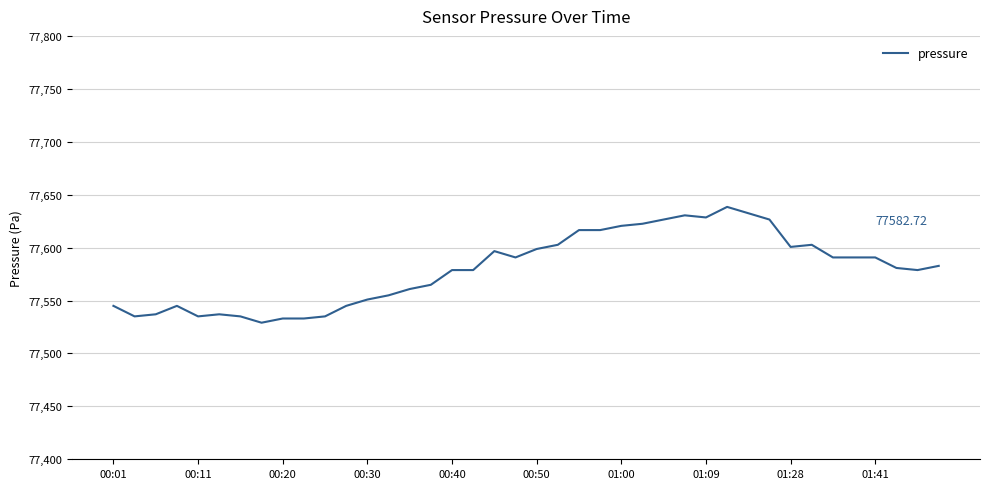

What is the difference between the maximum and second lowest values?

105.4